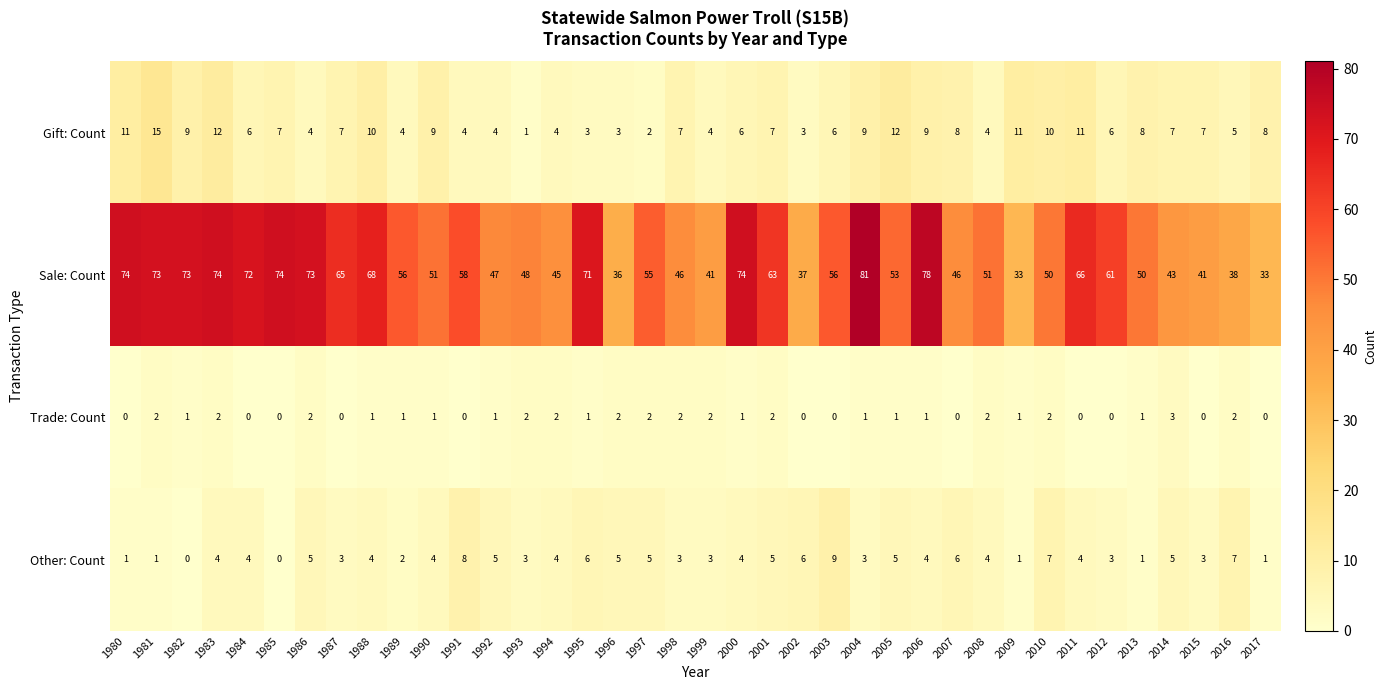

How many distinct data groups are displayed?

4